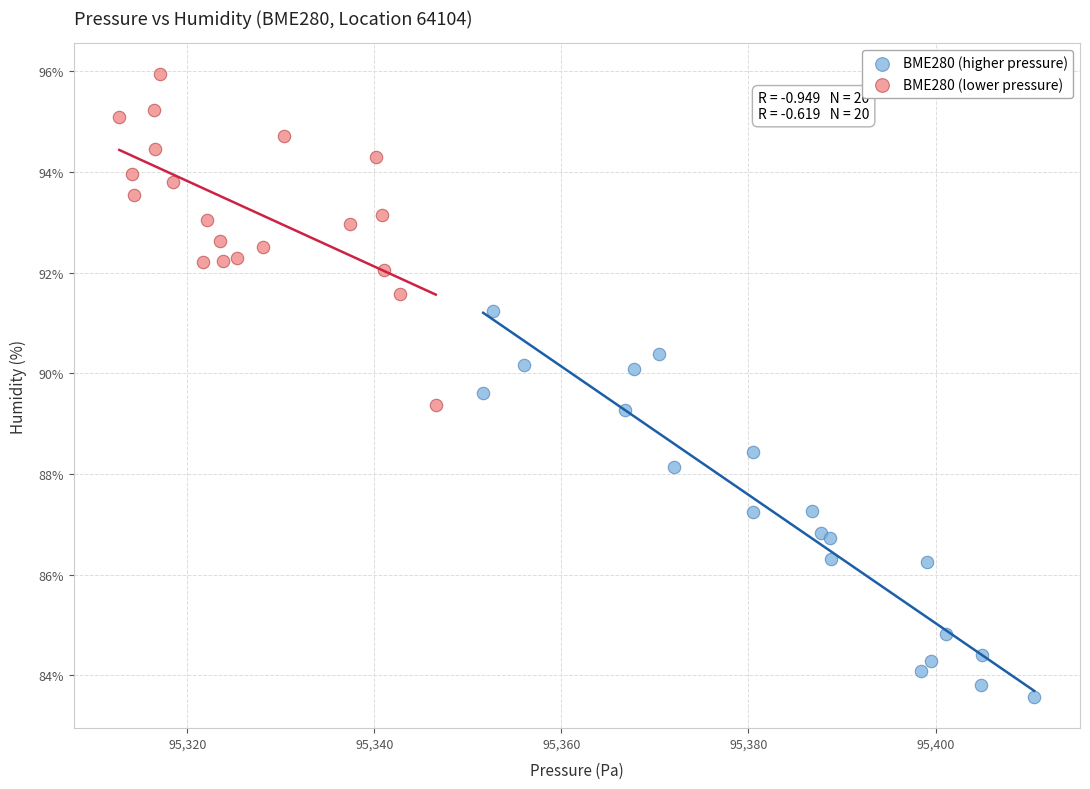

Which series reaches the maximum Y coordinate?

BME280 (lower pressure)